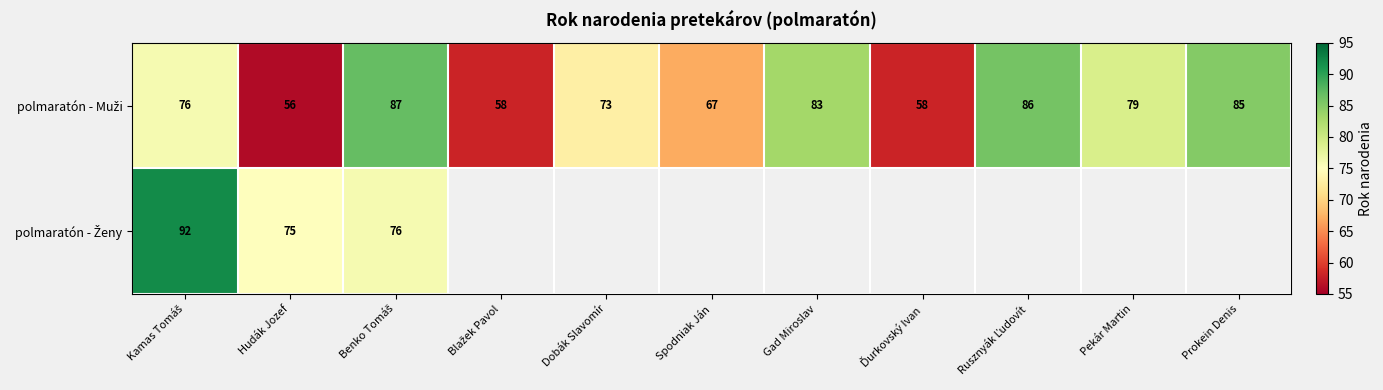

At which category does the chart reach its peak across all series?

Kamas Tomáš